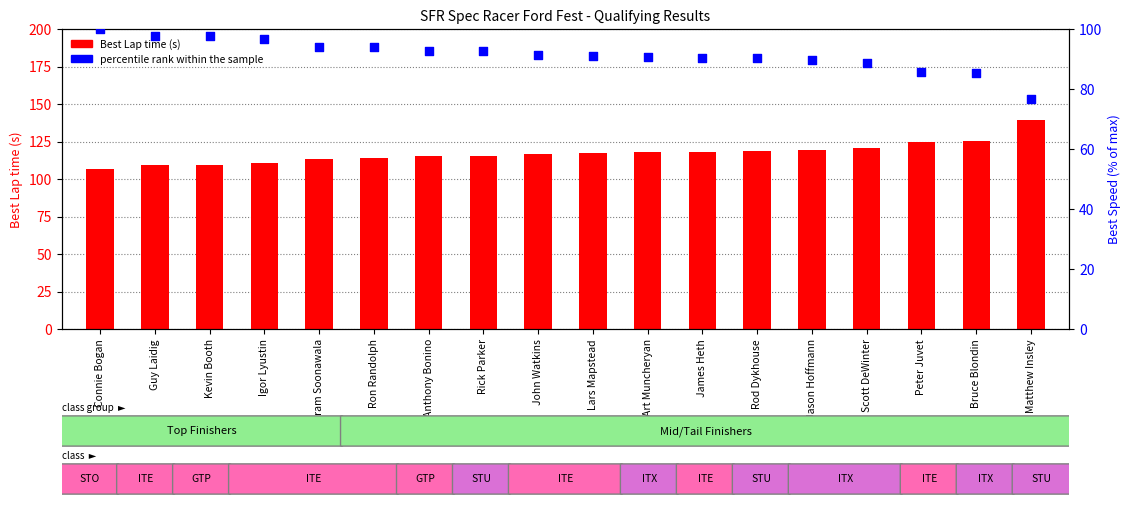

Is the value of Best Lap time (s) at Peter Juvet greater than the value of percentile rank within the sample at Art Muncheryan?

Yes